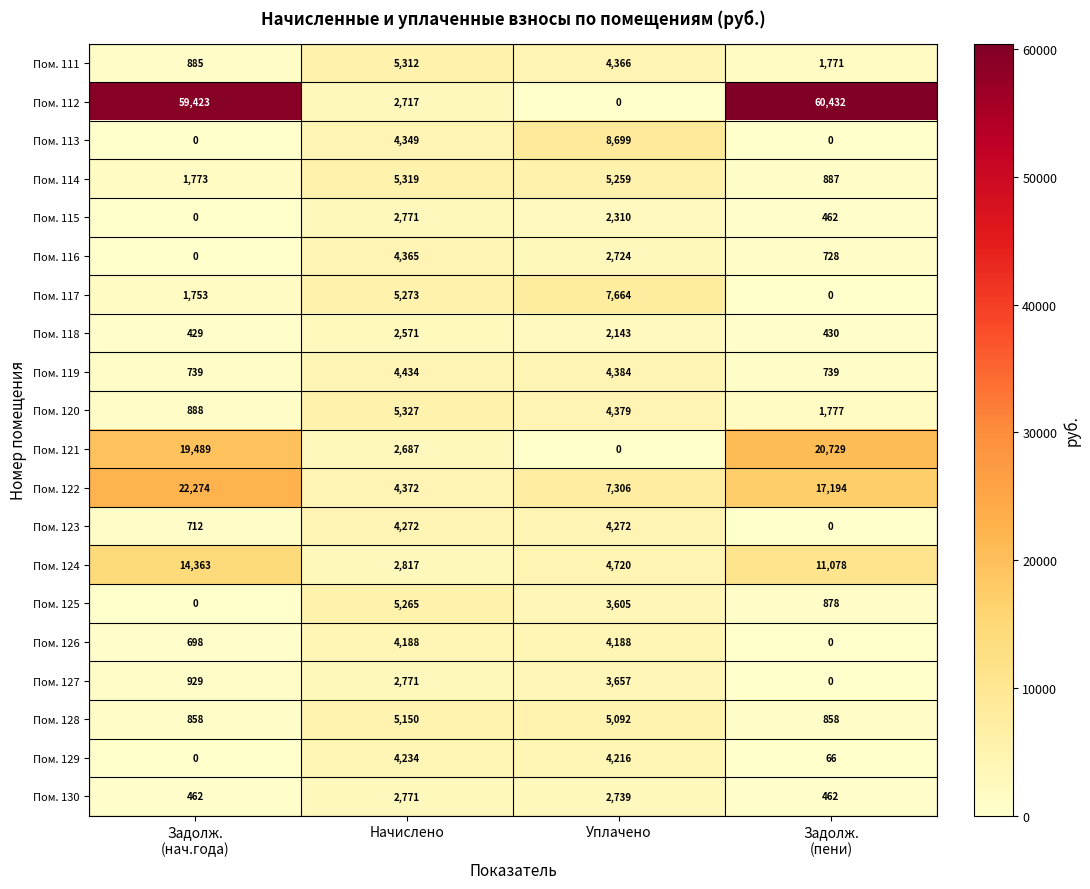

What is the total value across all series at Начислено?

80965